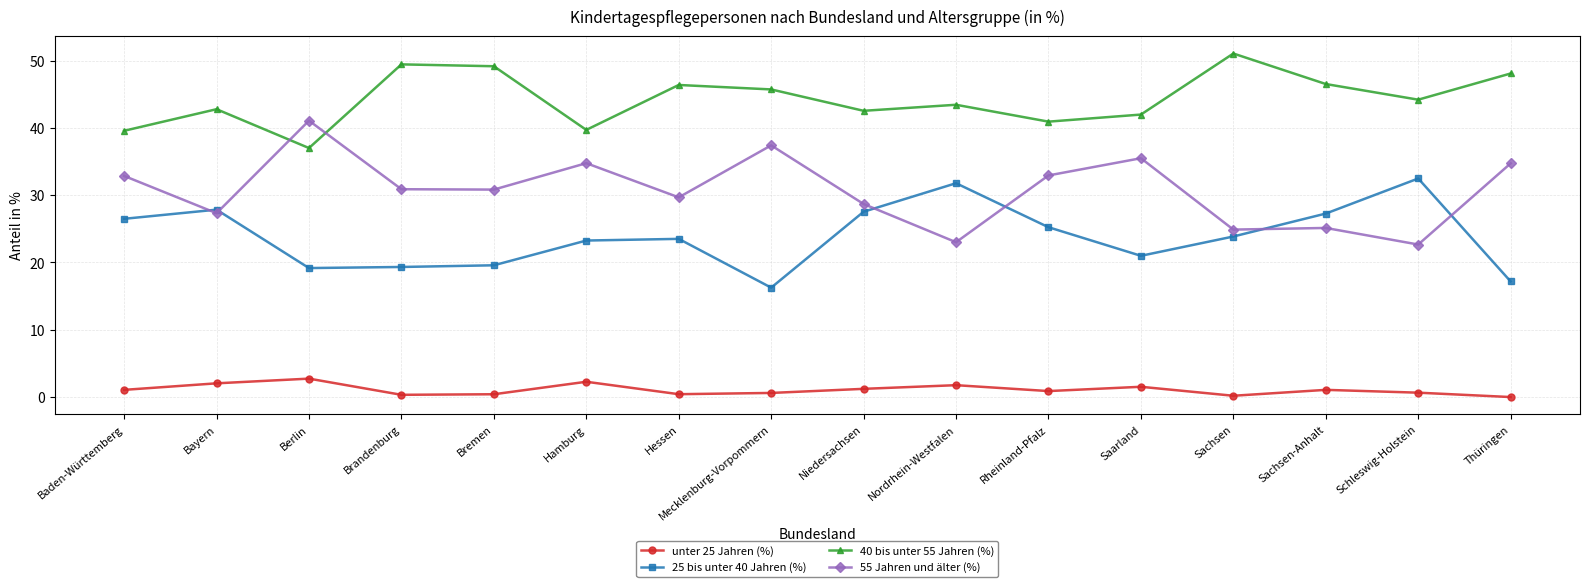

Is it true that 25 bis unter 40 Jahren (%) equals 25.2 at Rheinland-Pfalz?

True